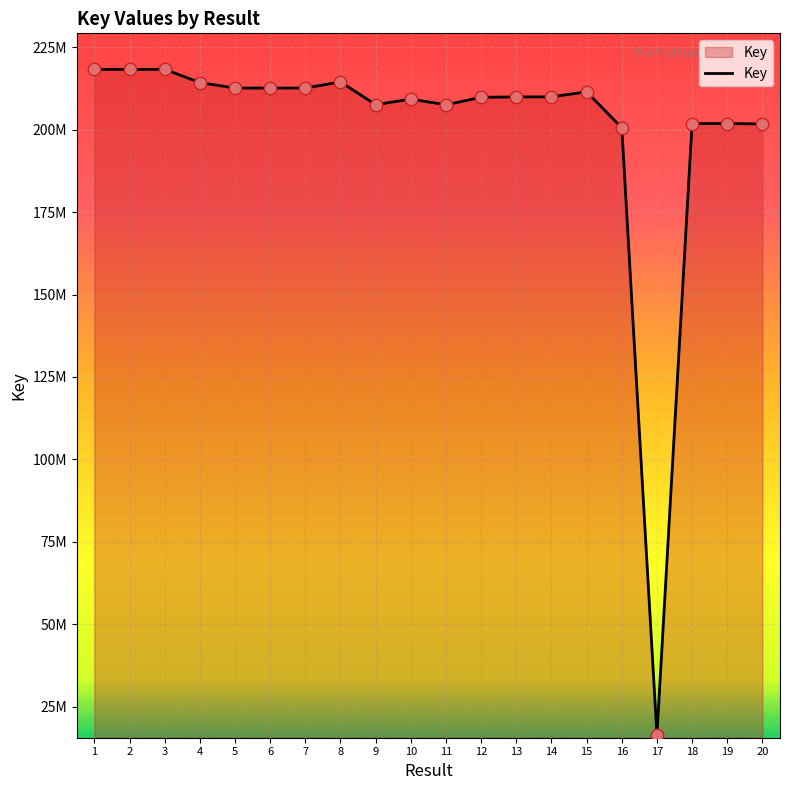

What is the change in value from 10 to 16?

-8694179